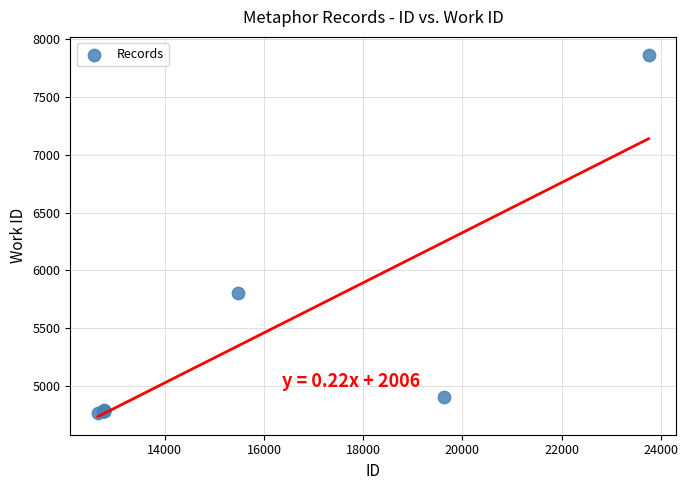

What Y value in the scatter plot is closest to 6314?

5805